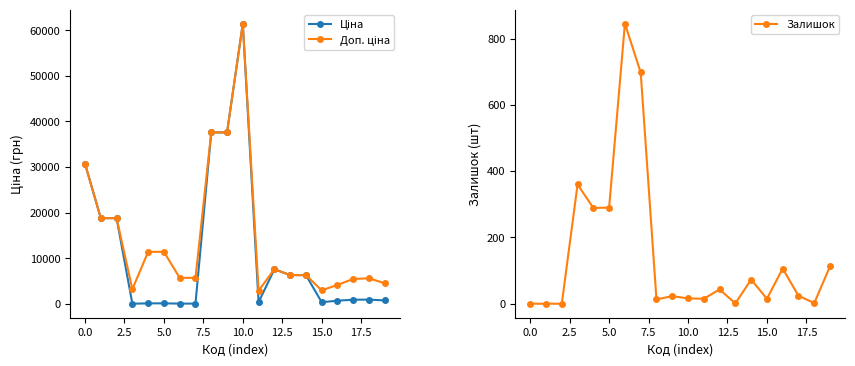

How many intersections are there between Залишок and Ціна?

2